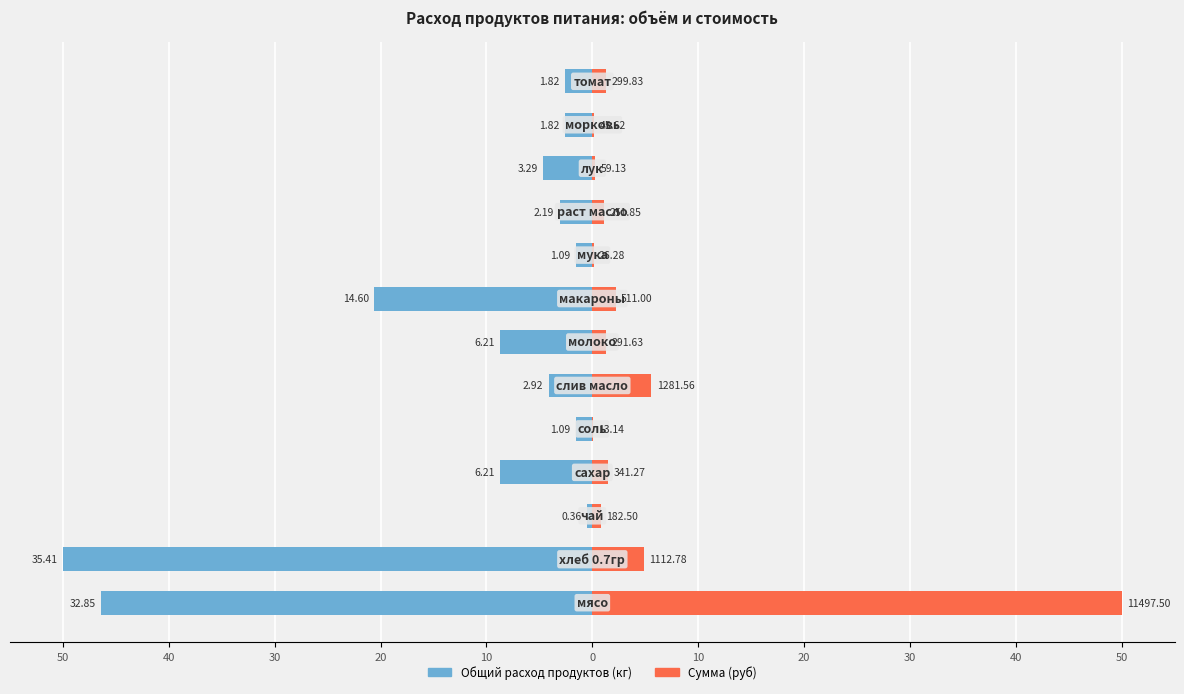

The Сумма (руб) series shows 2.3 at 20. True or false?

False